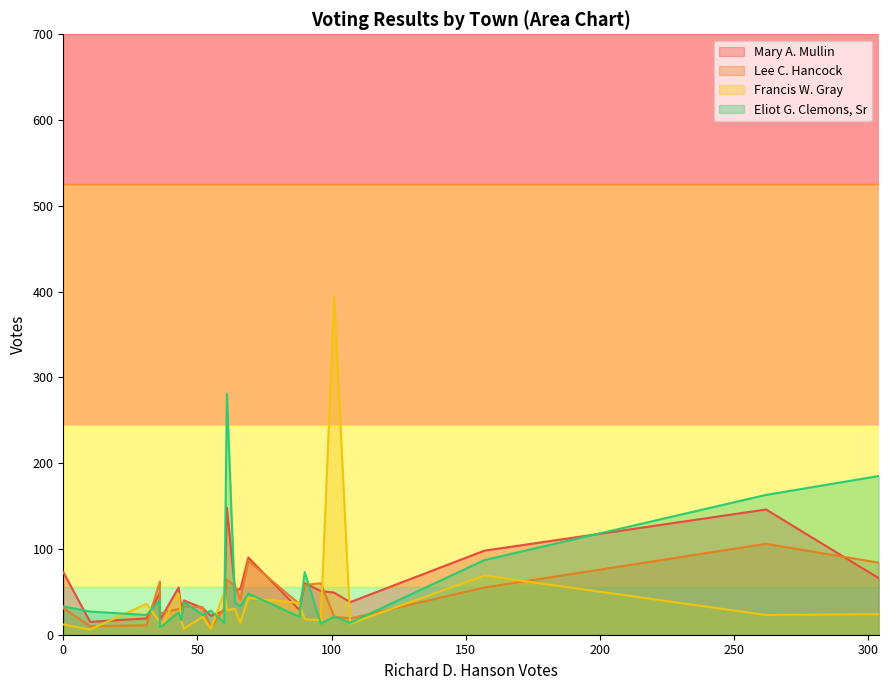

What is the difference between the second highest and second lowest values in the Francis W. Gray series?

62